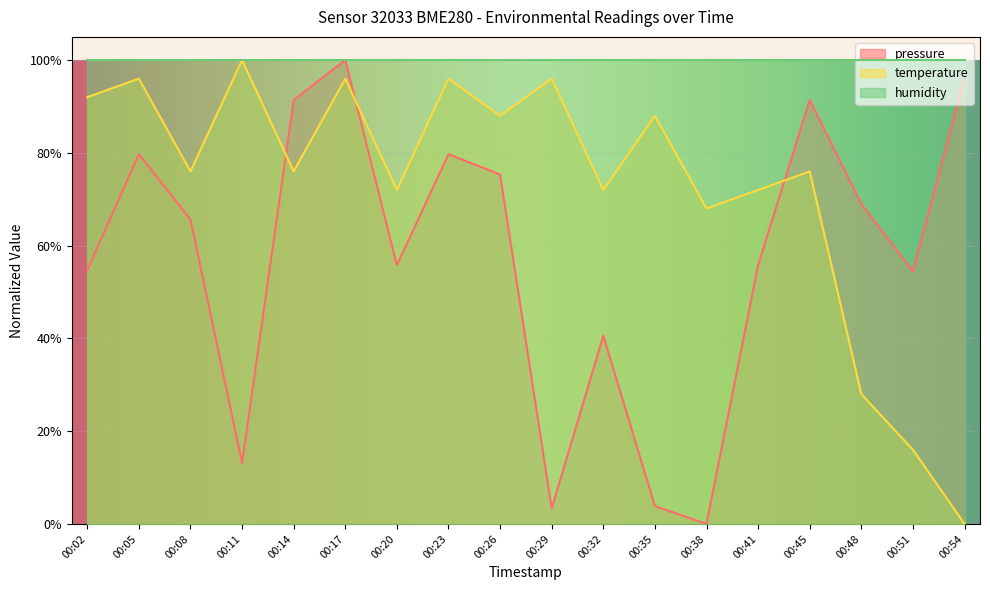

At 00:45, list the series in order from smallest to largest.

temperature, pressure, humidity